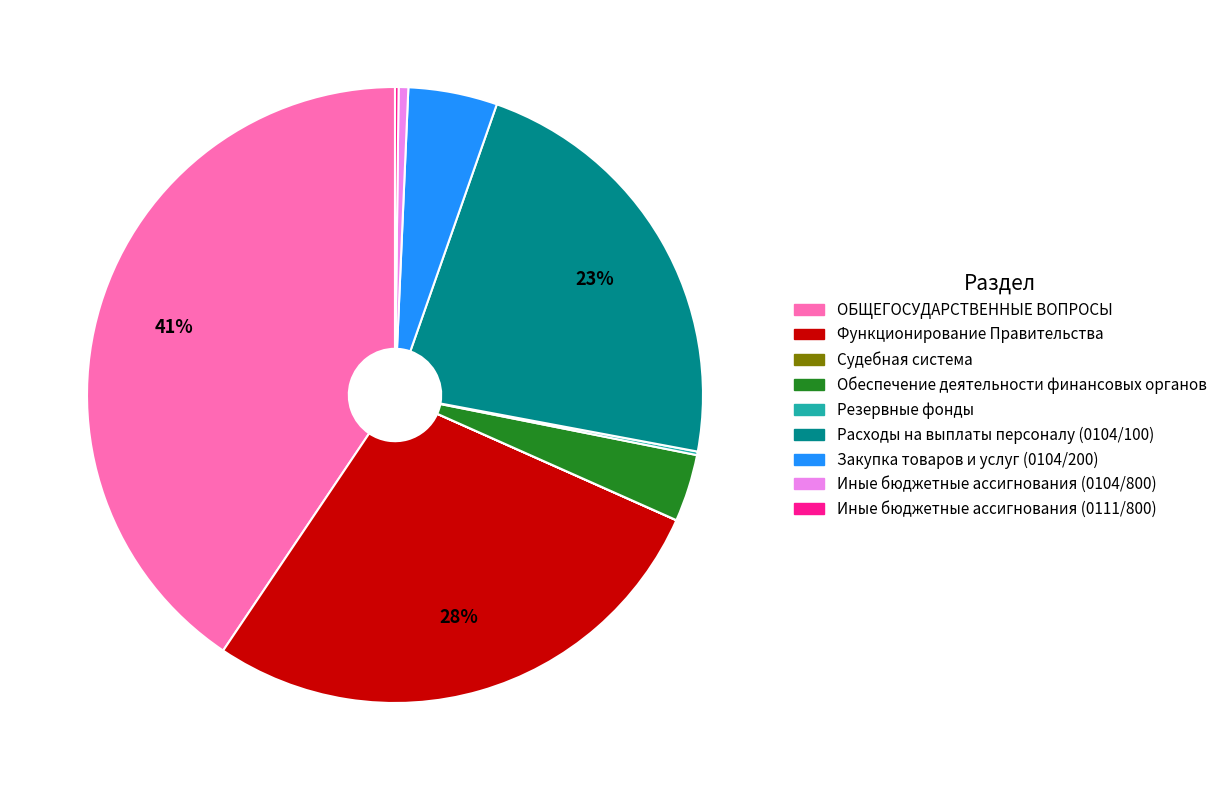

To the nearest percent, what is the average slice percentage?

11%